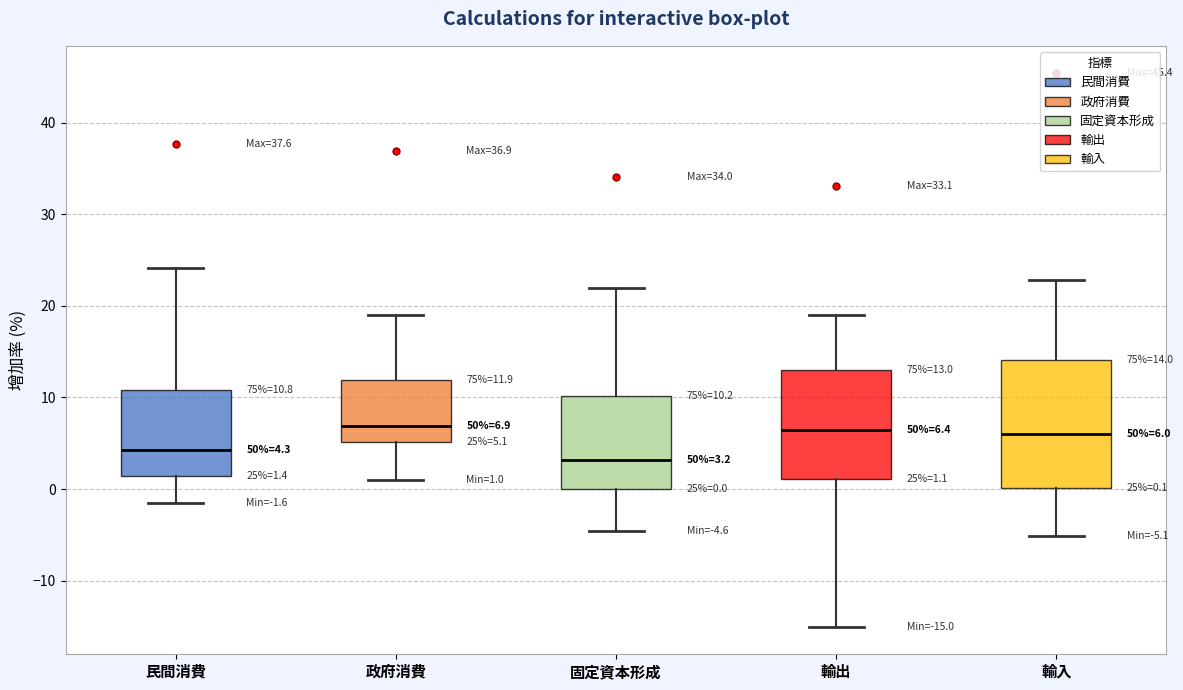

Which box is the tallest, from its lower edge to its upper edge?

輸入